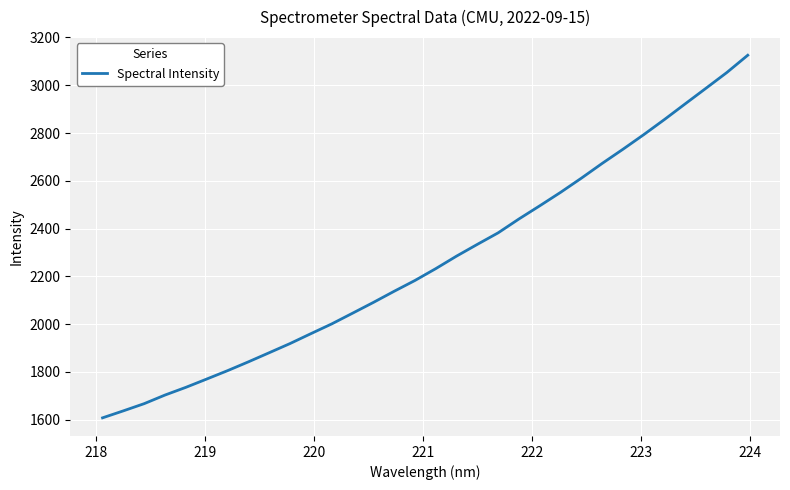

What is the smallest value displayed?

1607.9